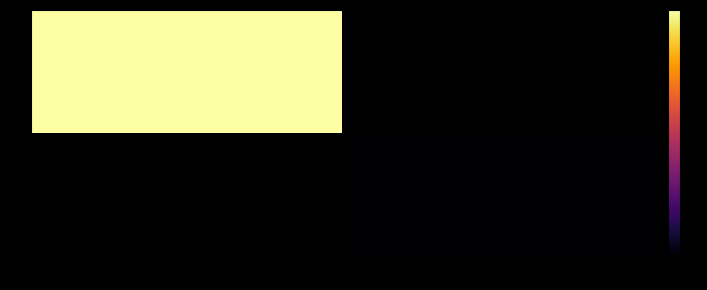

What is the maximum value shown in the chart?

7.5